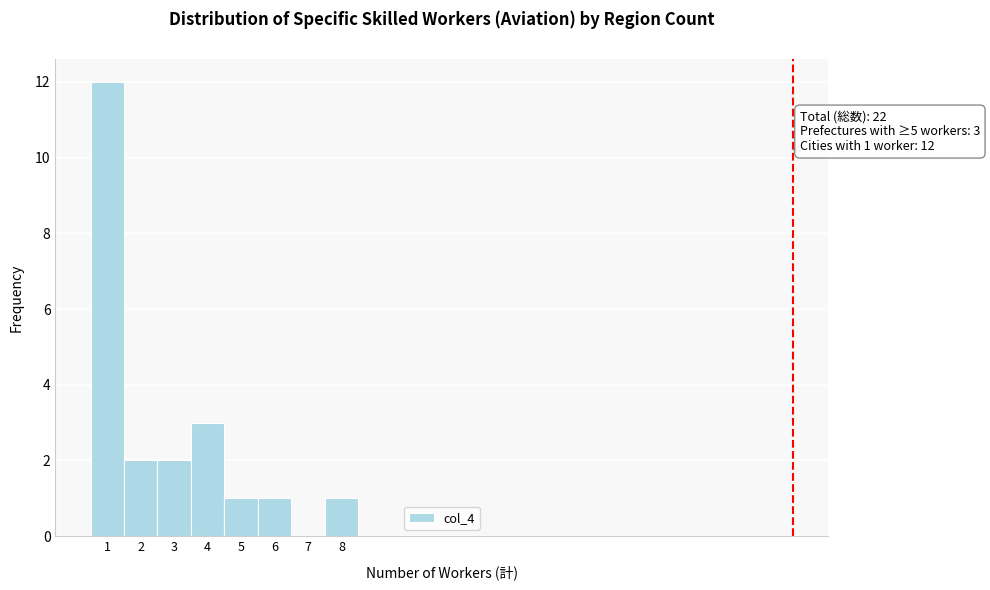

Reading left to right, transcribe all the data shown in this chart.

1=12	2=2	3=2	4=3	5=1	6=1	7=0	8=1